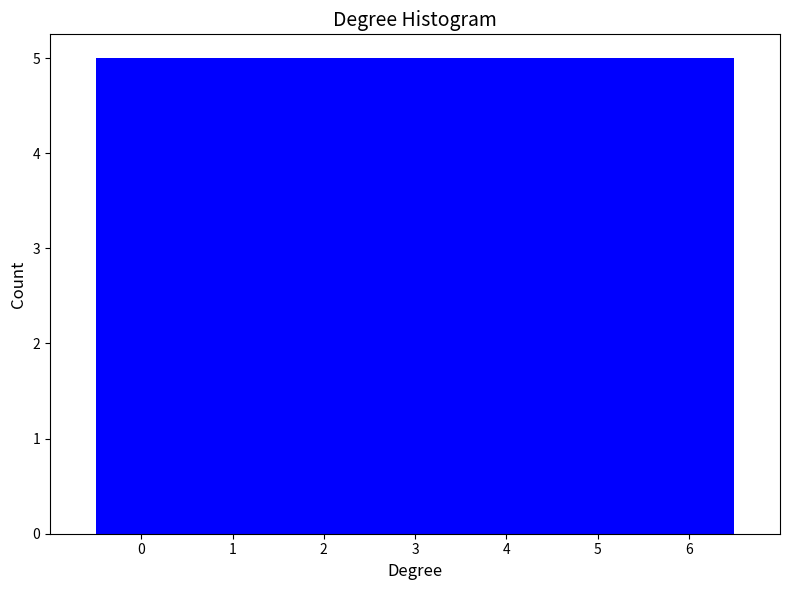

Reading left to right, list every bar in this chart as the range it spans on the x-axis followed by its height. The values are not printed on the chart, so give them approximately, as read against the axis.

-0.5 to 0.5: 5
0.5 to 1.5: 5
1.5 to 2.5: 5
2.5 to 3.5: 5
3.5 to 4.5: 5
4.5 to 5.5: 5
5.5 to 6.5: 5